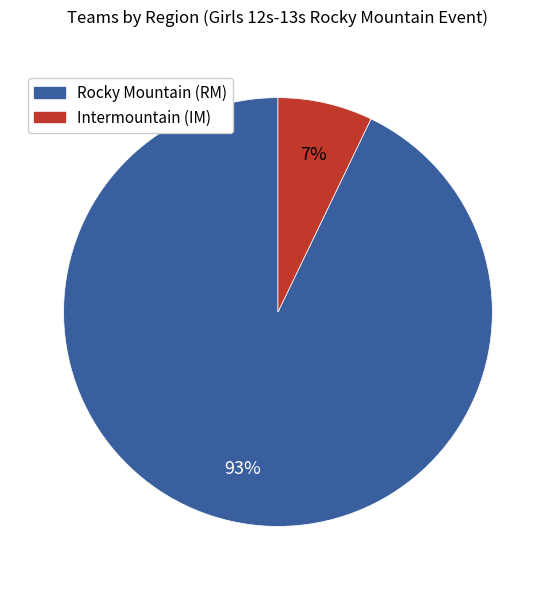

Combined, do Intermountain (IM) and Rocky Mountain (RM) account for over 50%?

Yes